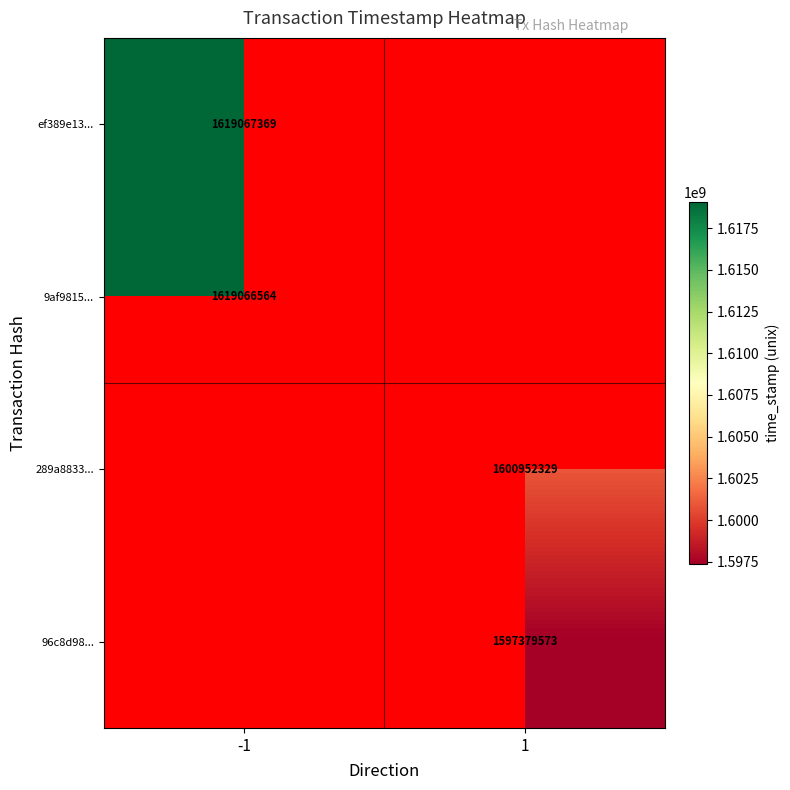

The value of 9af9815... at -1 is 1619066564. True or false?

True